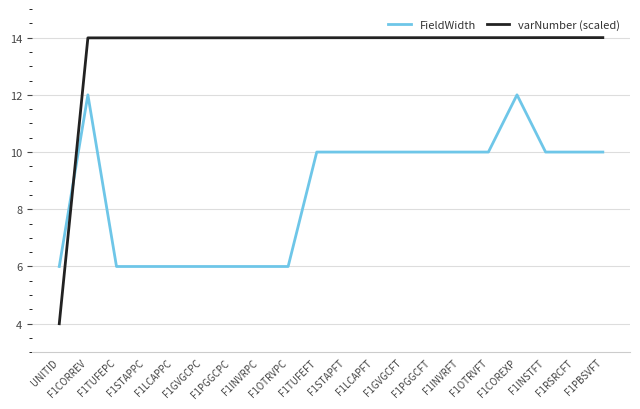

What is the lowest value of the FieldWidth series?

6.0